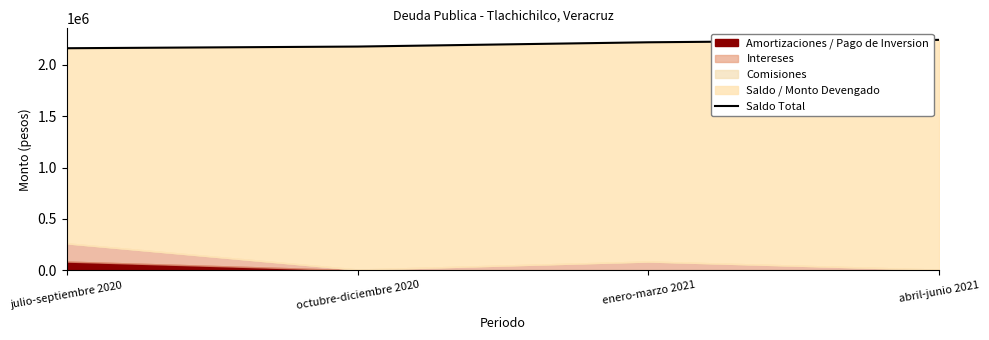

What is the value of the 1st point from the left?

2162642.0